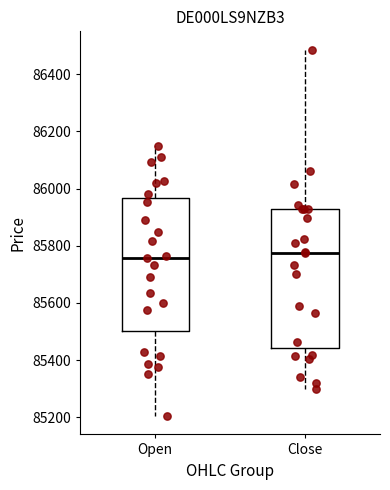

Reading left to right, read every box against the y-axis: the position of its median line, the range the box covers, and the ends of its whiskers. The values are not printed on the chart, so give them approximately, as read against the axis.

Open: median 85760, box 85500 to 85960, whiskers 85200 to 86140
Close: median 85780, box 85440 to 85920, whiskers 85300 to 86480